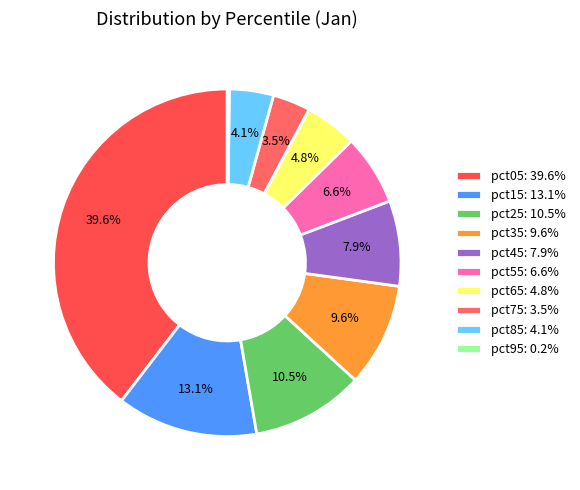

To the nearest percent, what is the difference between the pct55 and pct65 slice percentages?

2%